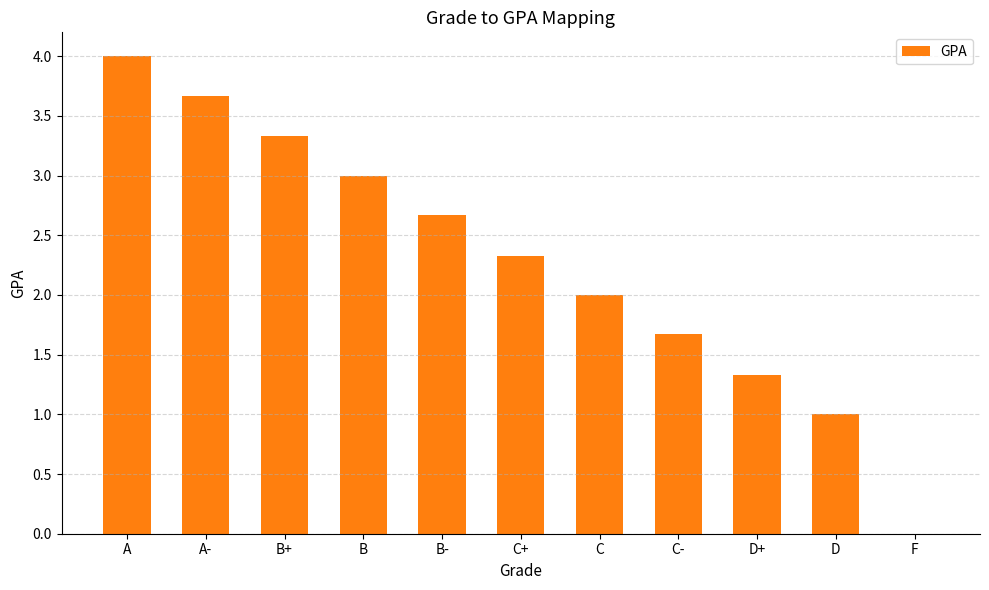

What is the average value?

2.3